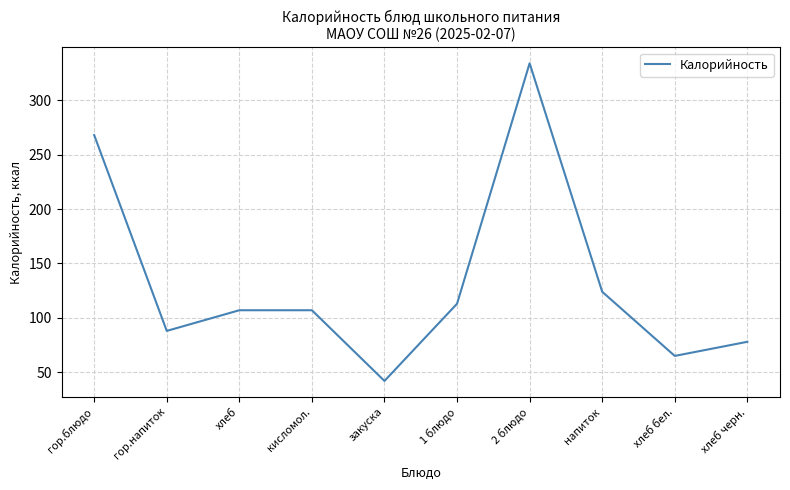

The chart shows a value of 268 at гор.блюдо. True or false?

True